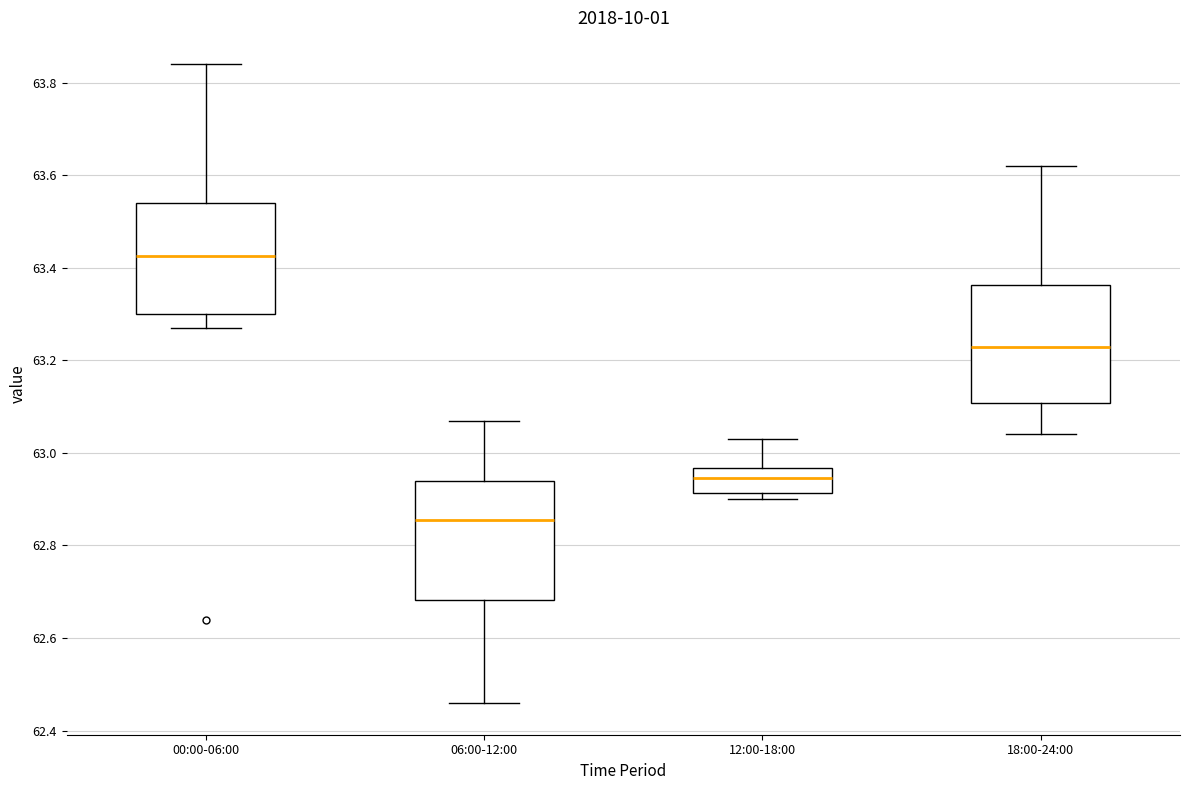

Reading left to right, transcribe this box plot: for each box, give where its median line is, the range the box spans, and where its two whiskers end, as read against the y-axis. The values are not printed on the chart, so give them approximately, as read against the axis.

00:00-06:00: median 63.42, box 63.30 to 63.54, whiskers 63.28 to 63.84
06:00-12:00: median 62.86, box 62.68 to 62.94, whiskers 62.46 to 63.08
12:00-18:00: median 62.94, box 62.92 to 62.96, whiskers 62.90 to 63.04
18:00-24:00: median 63.24, box 63.10 to 63.36, whiskers 63.04 to 63.62